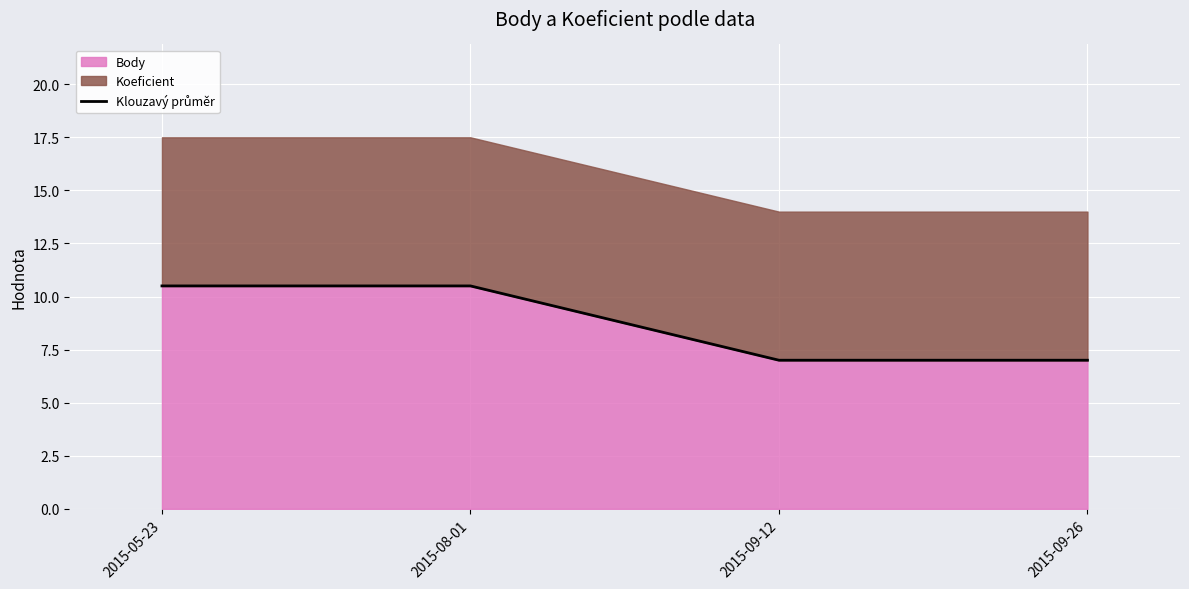

Which category has the highest value across all series?

2015-05-23